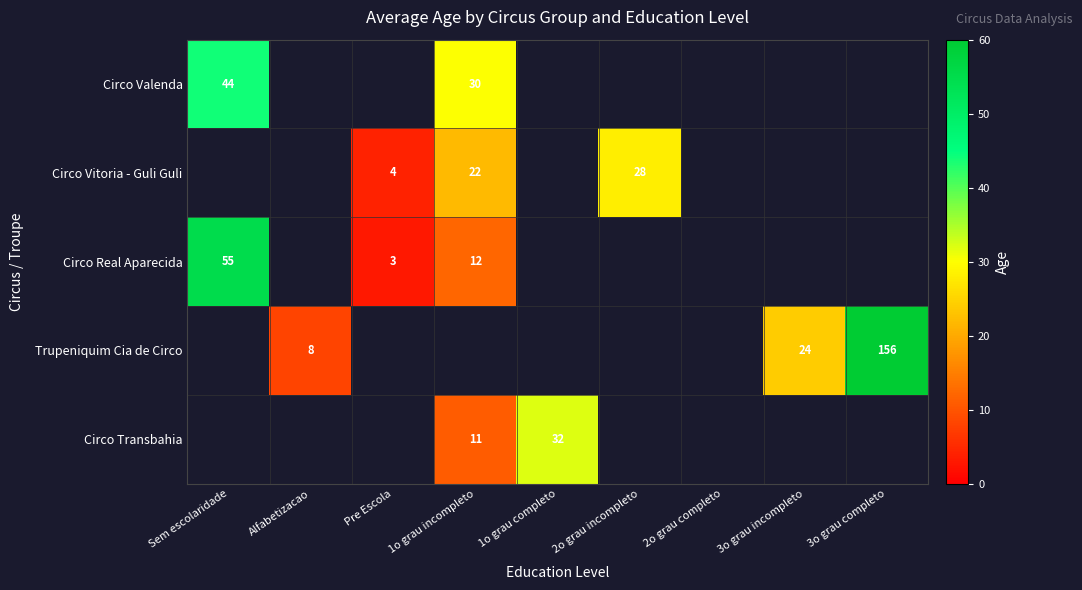

Which label corresponds to the largest value in the chart?

3o grau completo